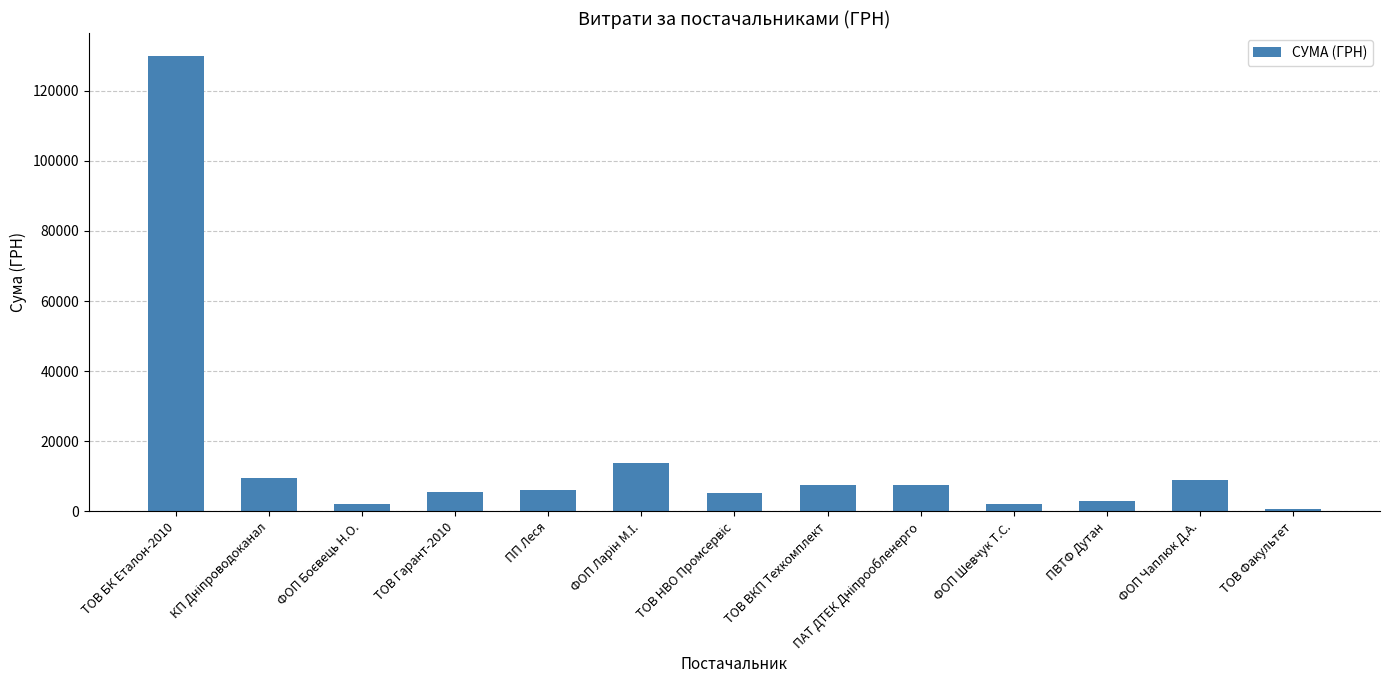

What is the label of the 9th bar from the right?

ПП Леся